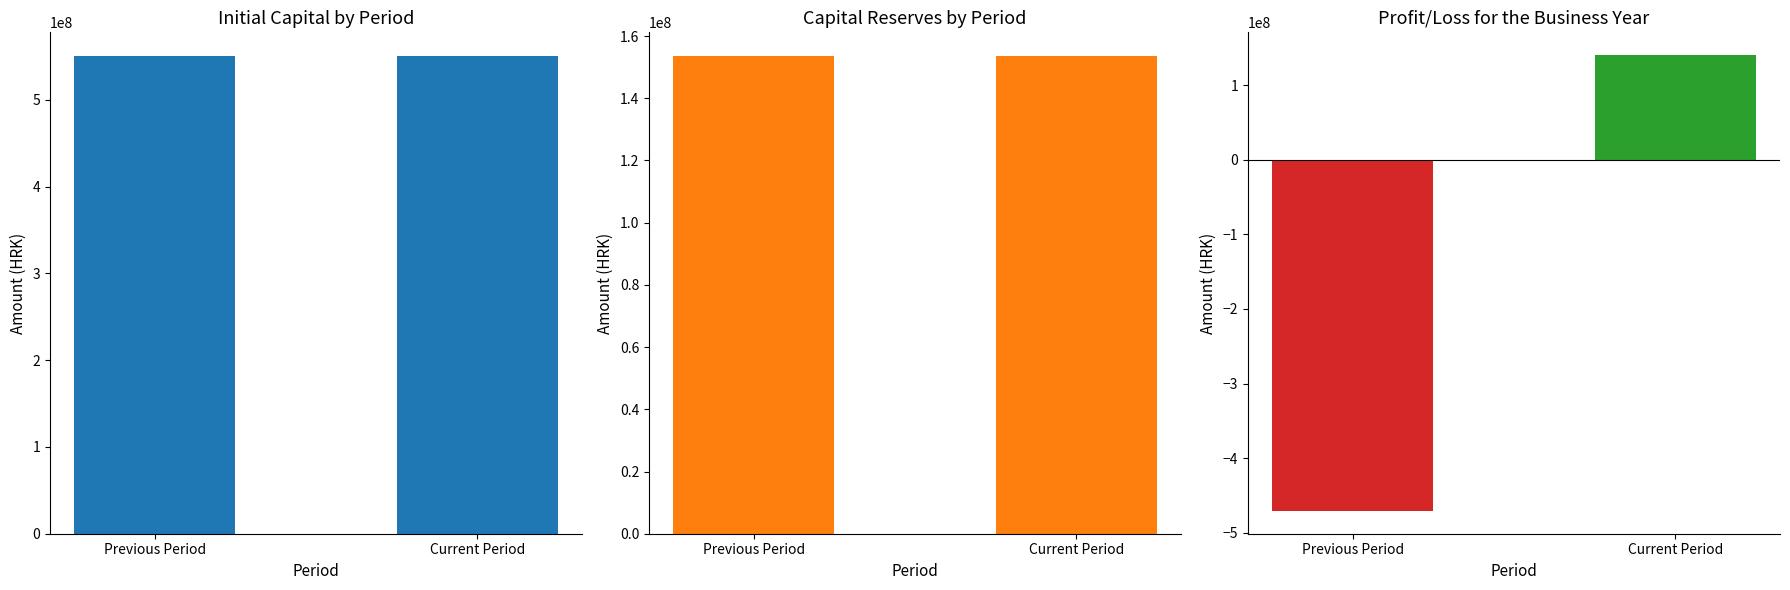

What is the average value of the Capital reserves series?

153523268.8